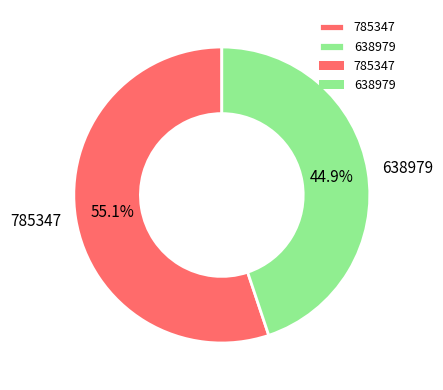

How many slices are in this pie chart?

2